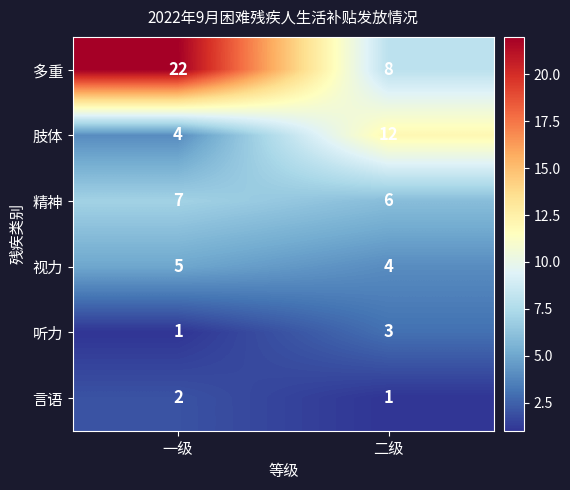

What is the sum of the 精神 values at 一级 and 二级?

13